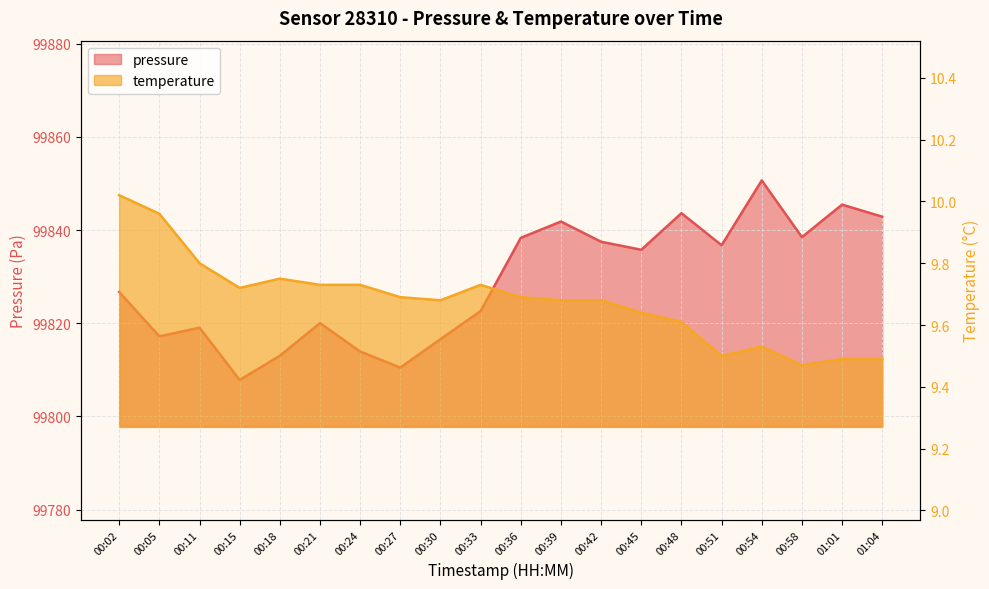

Between 00:51 and 00:54, which series saw the biggest shift?

pressure